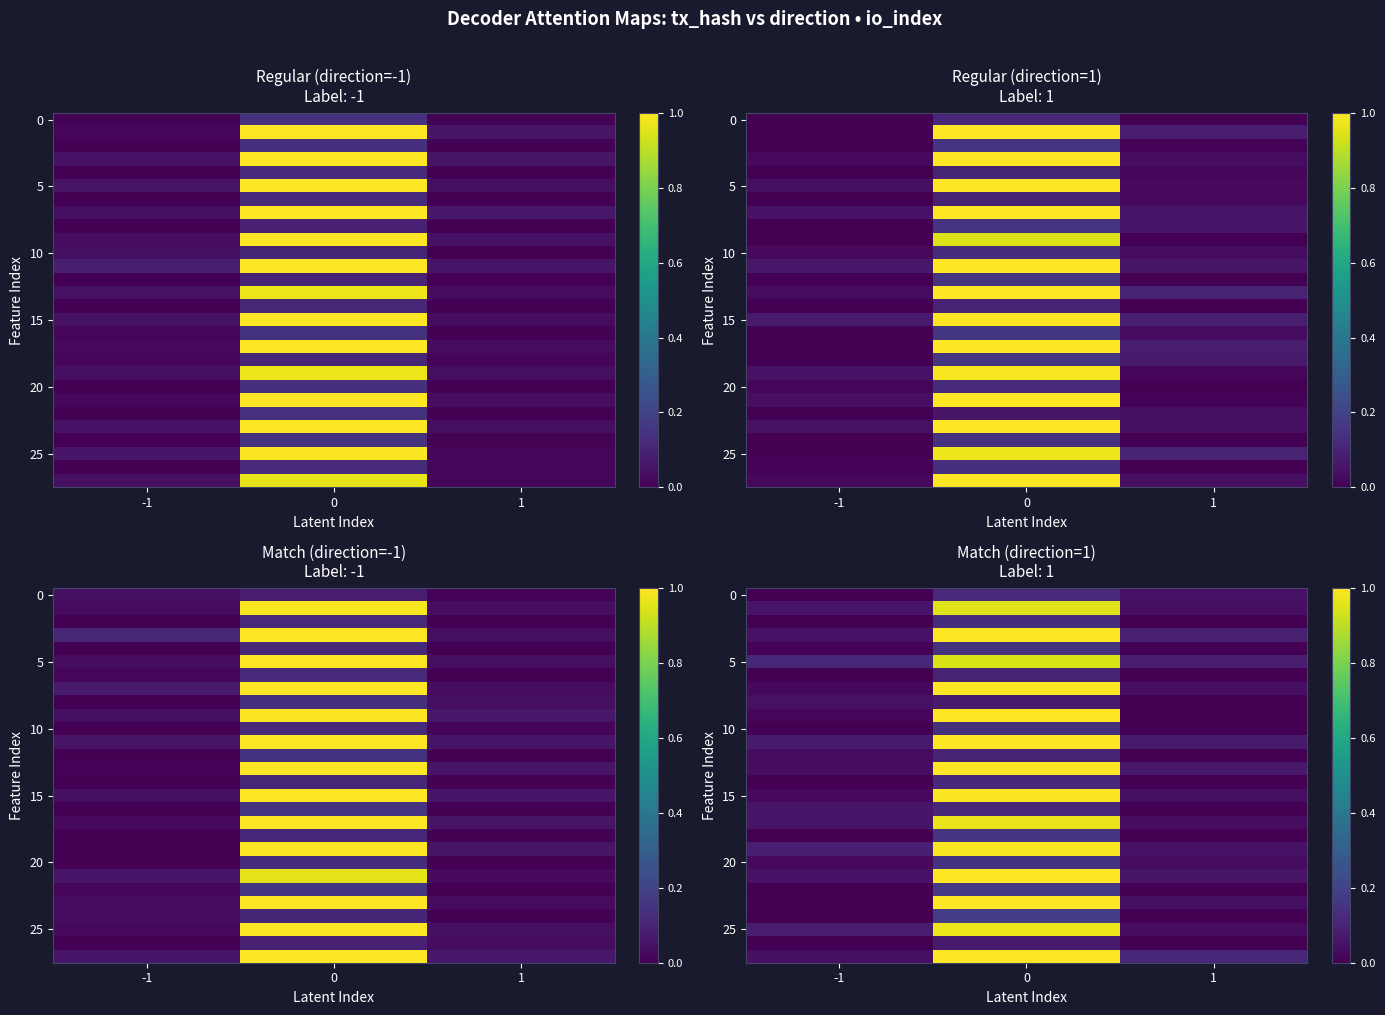

Which has a higher value, 1 or -1?

1